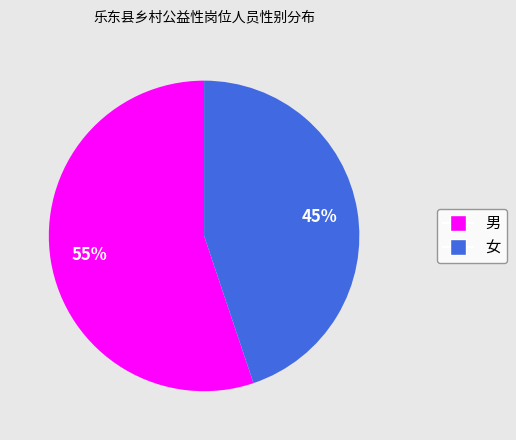

To the nearest percent, what percentage of the pie is 男?

55%